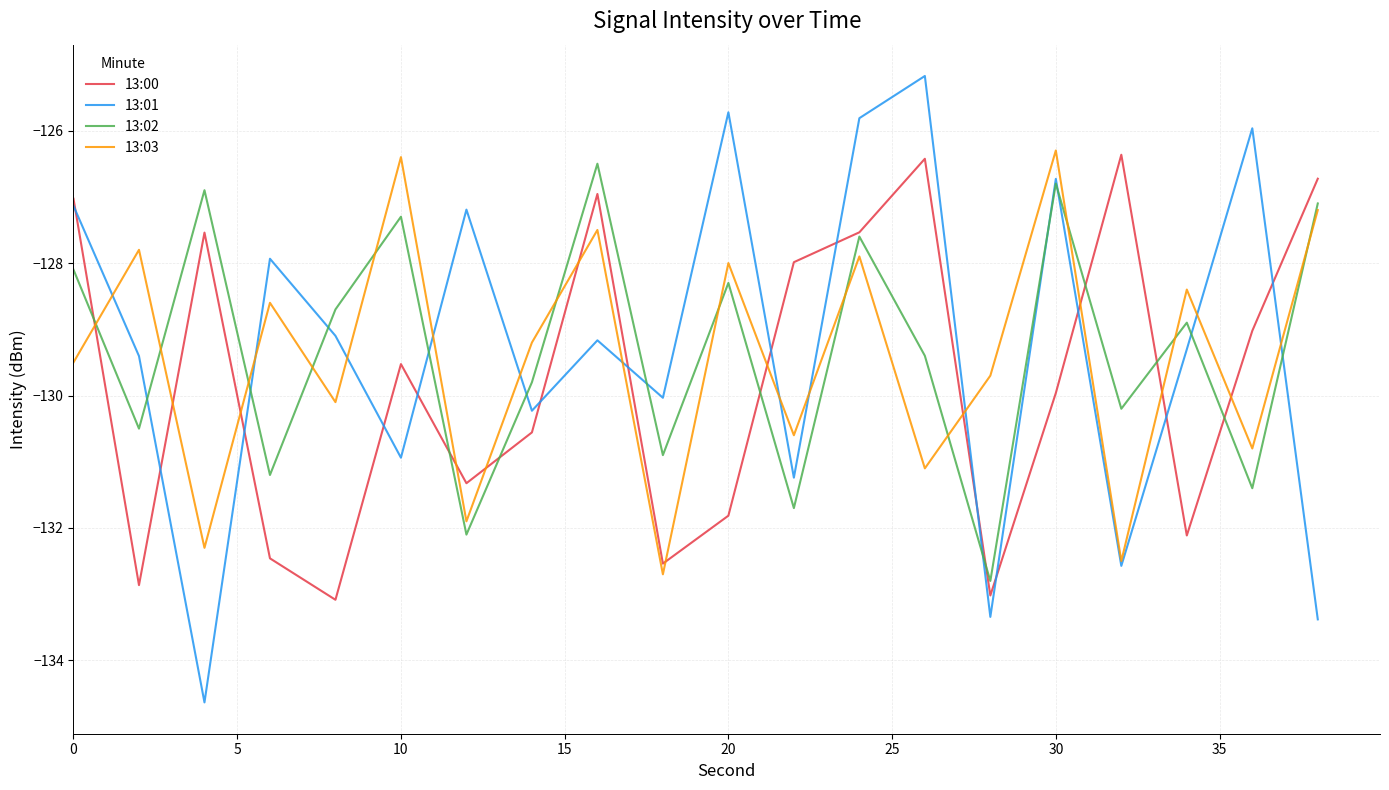

How many categories are shown in the chart?

20